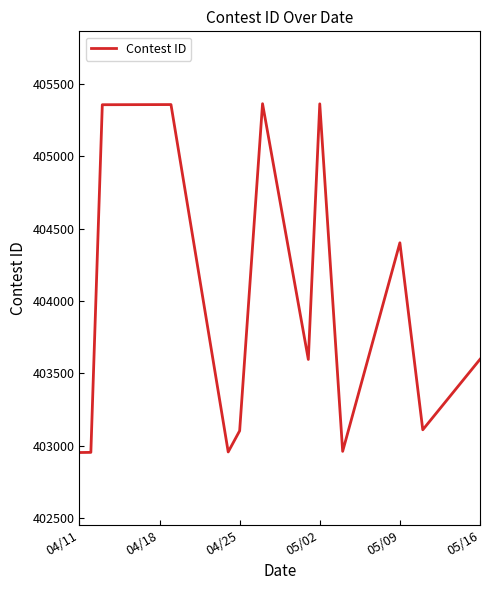

What is the difference between the maximum and minimum values?

2410